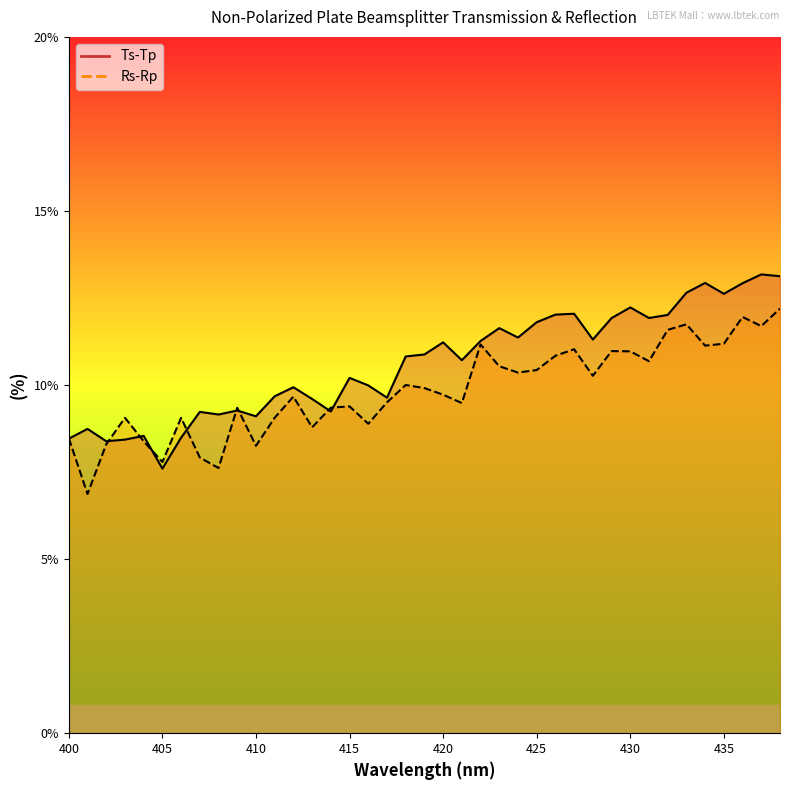

Reading left to right, transcribe all the data shown in this chart.

Ts-Tp: 8.5	8.7	8.4	8.4	8.5	7.6	8.5	9.2	9.2	9.3	9.1	9.7	9.9	9.6	9.2	10.2	10.0	9.6	10.8	10.9	11.2	10.7	11.3	11.6	11.4	11.8	12.0	12.0	11.3	11.9	12.2	11.9	12.0	12.7	12.9	12.6	12.9	13.2	13.1
Rs-Rp: 8.5	6.9	8.3	9.1	8.4	7.8	9.1	7.9	7.6	9.3	8.3	9.1	9.7	8.8	9.3	9.4	8.9	9.5	10.0	9.9	9.7	9.5	11.2	10.5	10.4	10.4	10.8	11.0	10.3	11.0	11.0	10.7	11.6	11.7	11.1	11.2	12.0	11.7	12.2